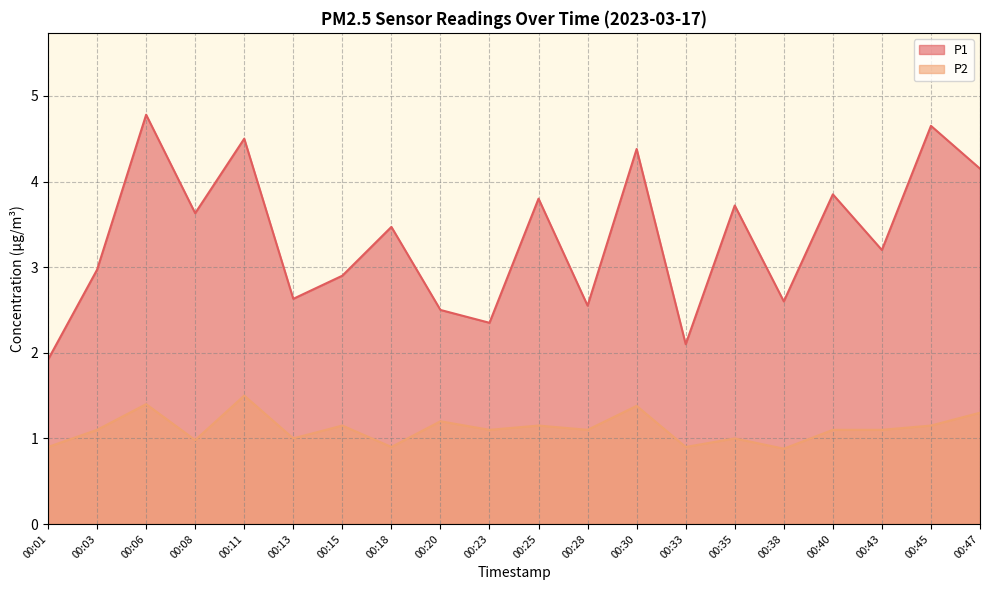

True or false: P2 has a value of 1.4 at 00:01.

False